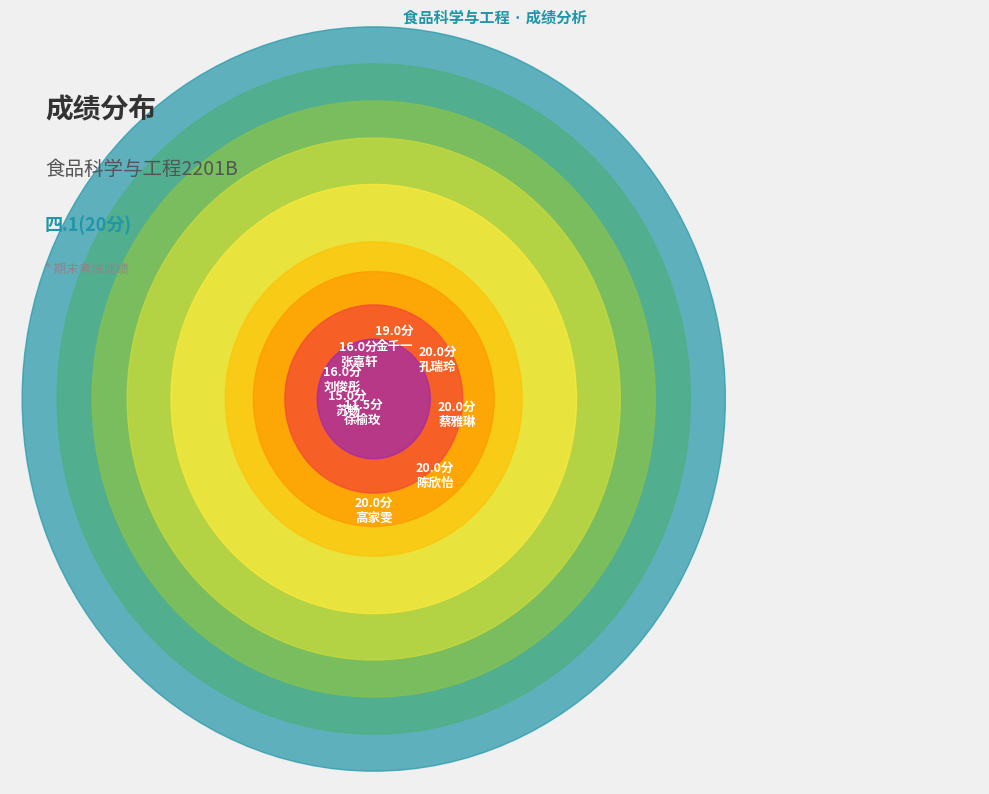

To the nearest percent, what percentage of the pie is 高家雯?

13%